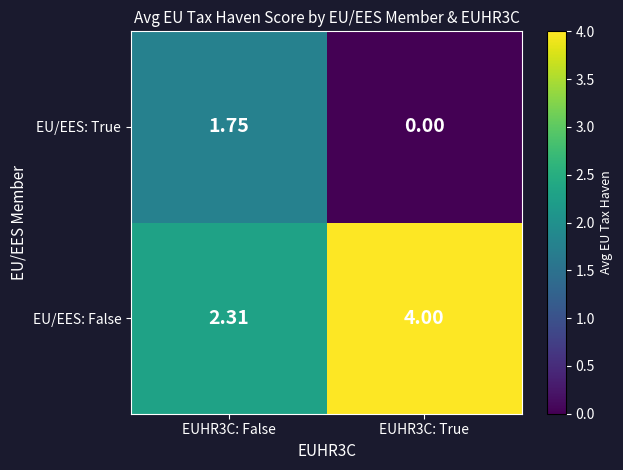

Count the number of categories in the chart.

2